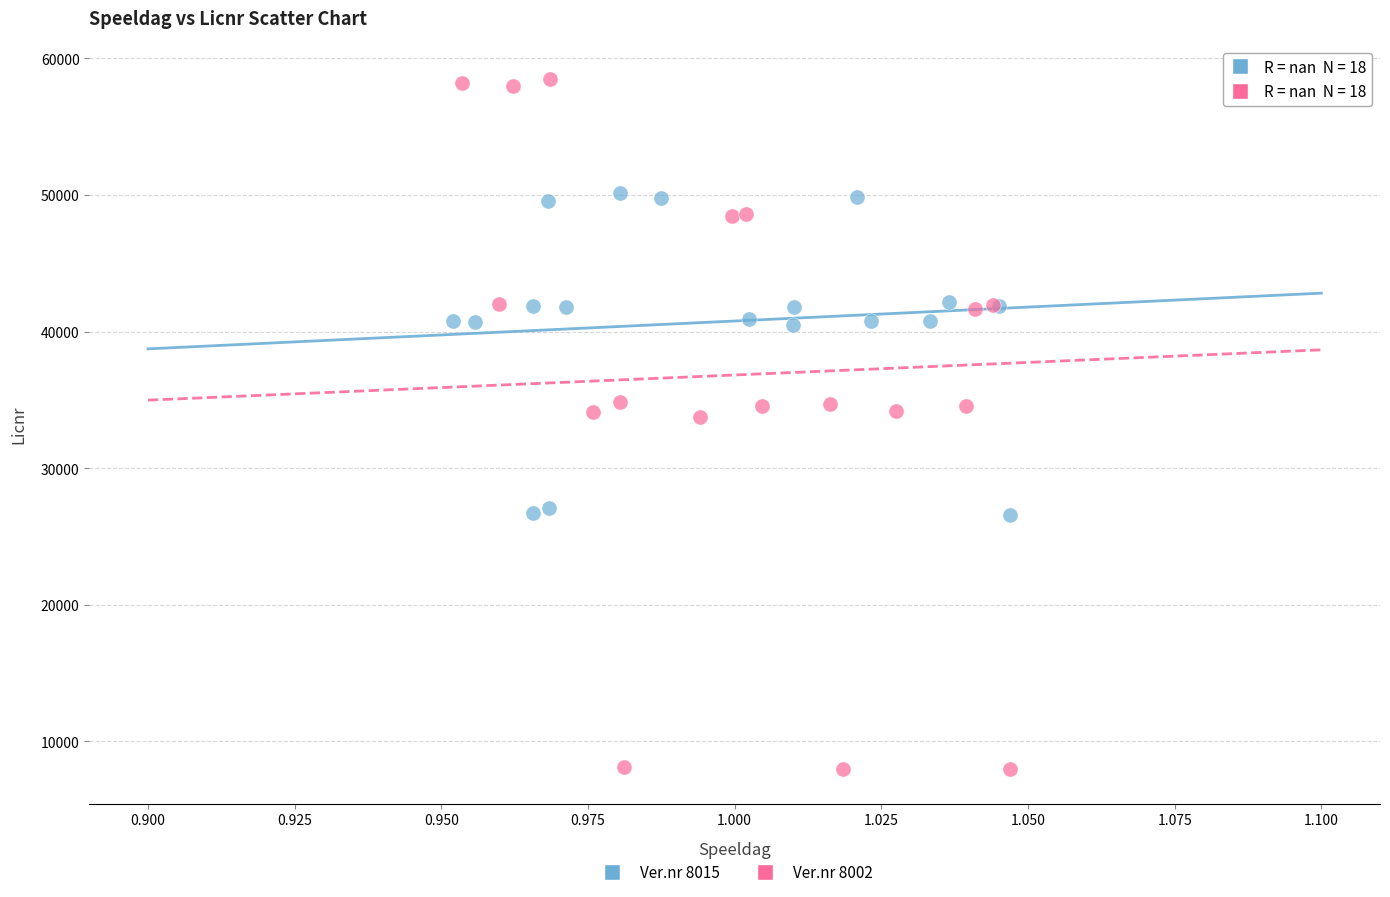

Which series has the largest Y range (max minus min)?

Ver.nr 8002